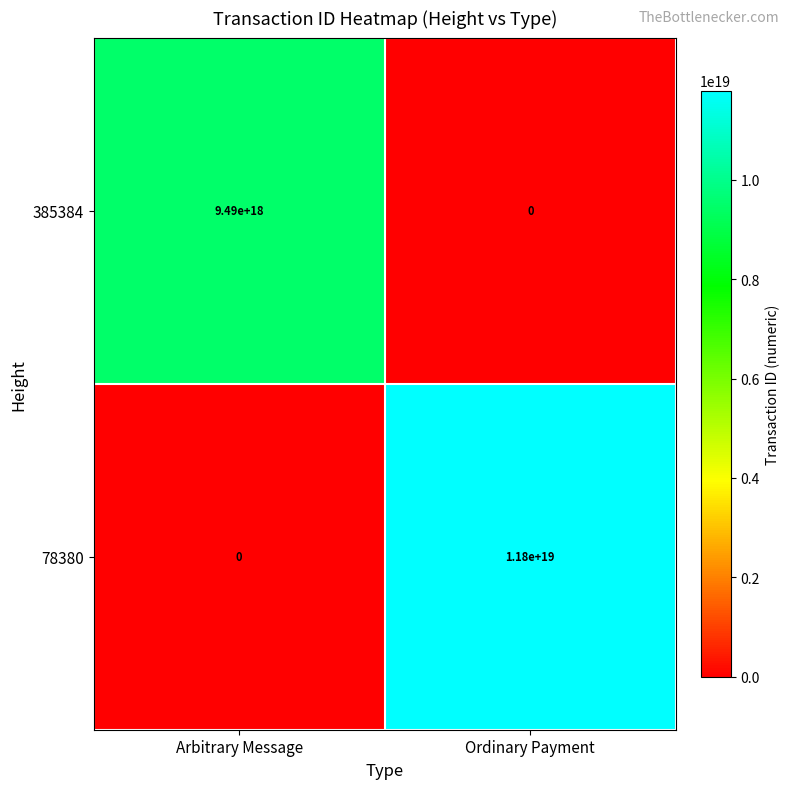

Rank the series by their average value, from lowest to highest.

385384, 78380